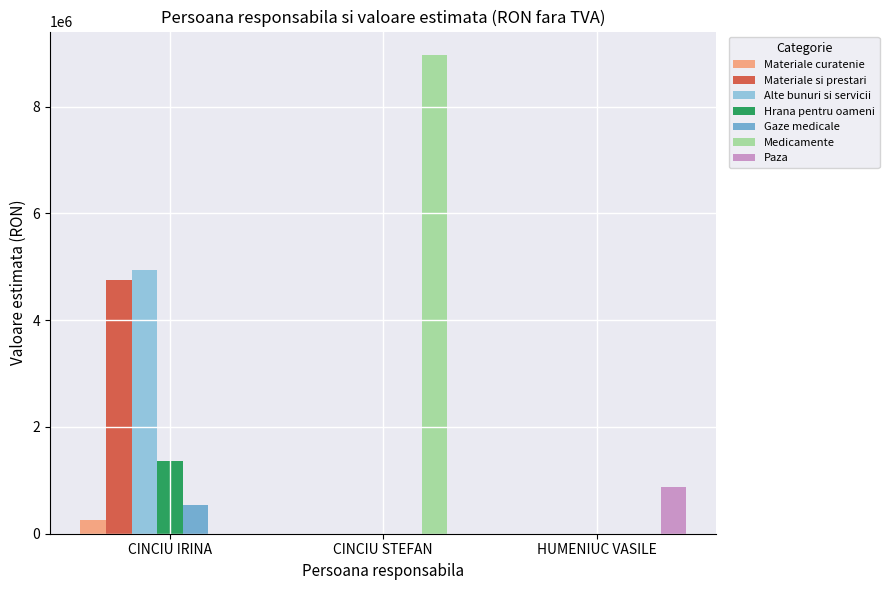

True or false: Medicamente has a value of -5969352 at HUMENIUC VASILE.

False